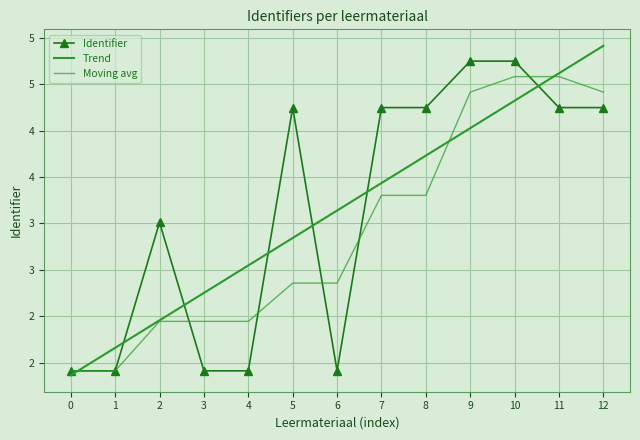

Reading left to right, what are all the values shown in this chart?

Identifier: 0=1911183.0	1=1911184.0	2=3510840.0	3=1911186.0	4=1911188.0	5=4747249.0	6=1911396.0	7=4747251.0	8=4747257.0	9=5247891.0	10=5247893.0	11=4747259.0	12=4747260.0
Trend: 0=1863861.0	1=2159615.4	2=2455369.8	3=2751124.2	4=3046878.6	5=3342633.0	6=3638387.5	7=3934141.9	8=4229896.3	9=4525650.7	10=4821405.1	11=5117159.5	12=5412914.0
Moving avg: 0=1911183.0	1=1911183.5	2=2444402.3	3=2444403.3	4=2444404.7	5=2856541.0	6=2856611.0	7=3801965.3	8=3801968.0	9=4914133.0	10=5081013.7	11=5081014.3	12=4914137.3